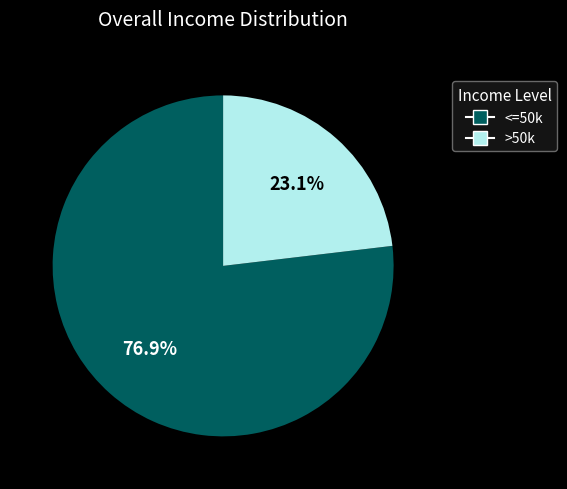

Is there any slice that represents more than half of the pie?

Yes